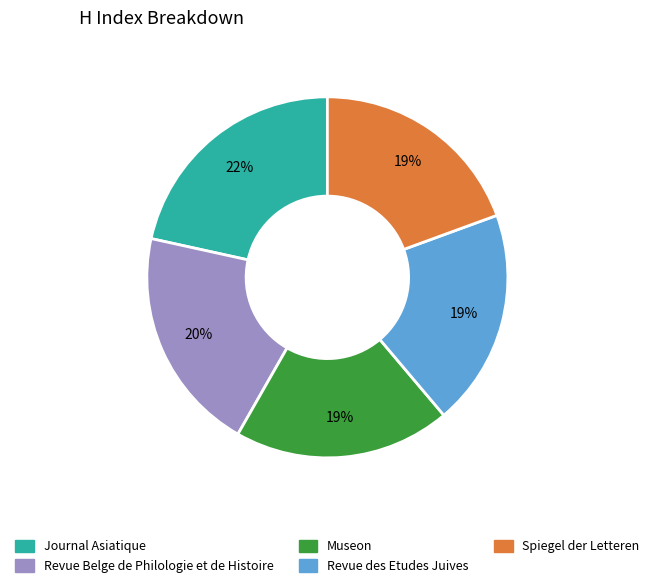

Which category has the biggest portion of the pie?

Journal Asiatique